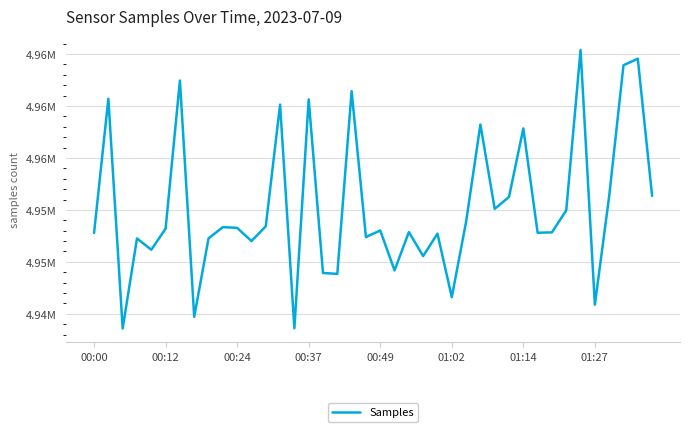

Is this an area chart (filled region under the line)?

No